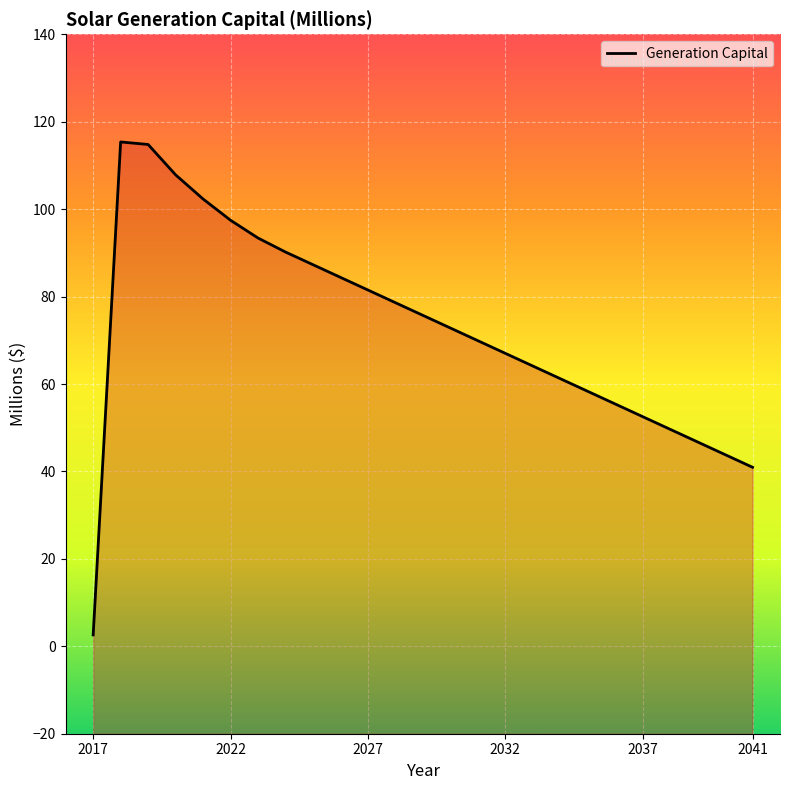

The chart shows a value of 2.6 at 2017. True or false?

True